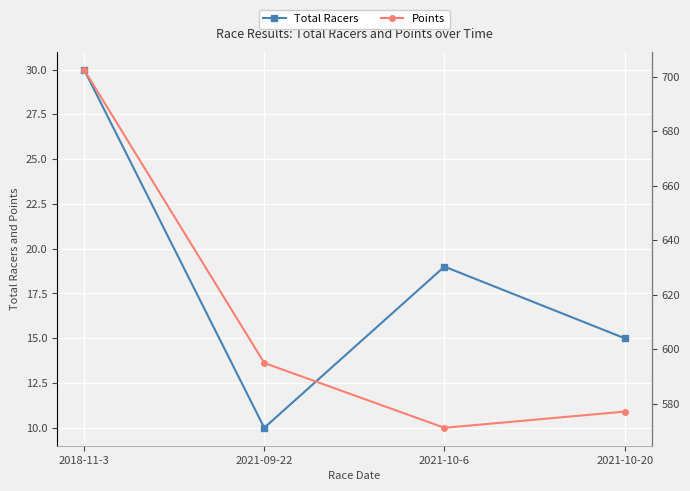

Count the number of data series in this chart.

2